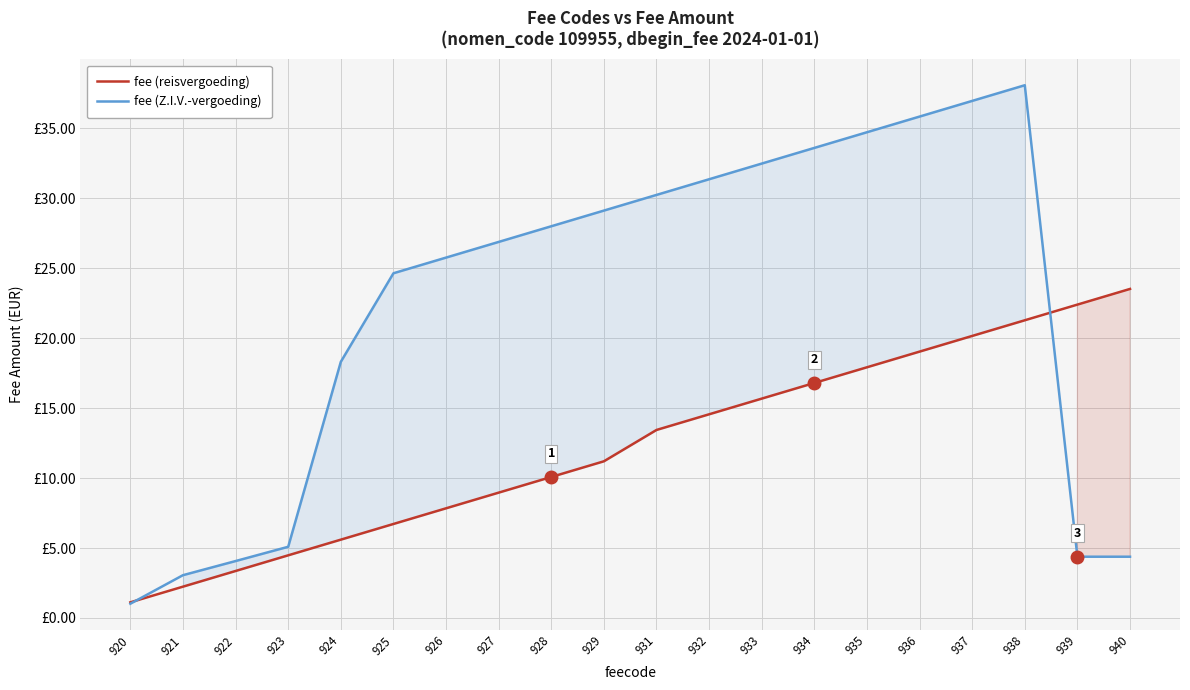

Where do fee (Z.I.V.-vergoeding) and fee (reisvergoeding) first cross each other?

920 and 921